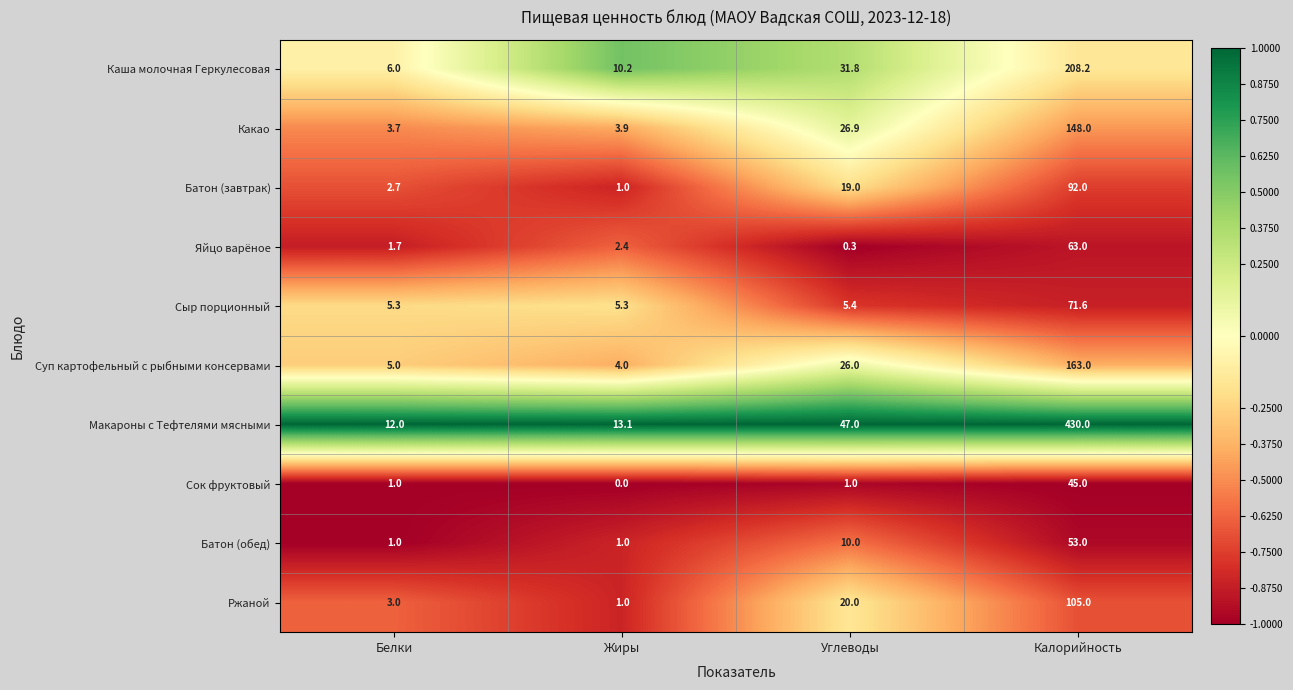

Where does the Каша молочная Геркулесовая series first go above 31?

Углеводы